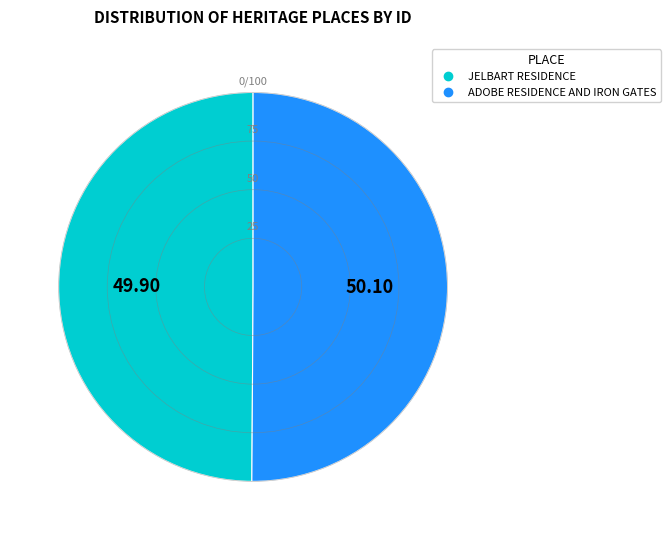

The JELBART RESIDENCE slice represents 50% of the pie. True or false?

True